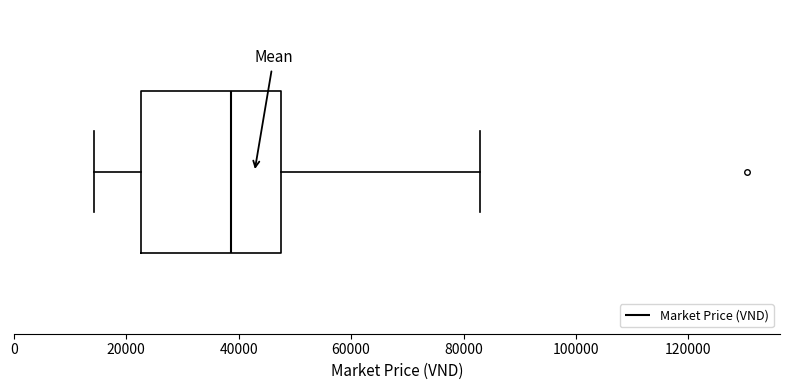

Transcribe this box plot: give where the median line is, the range the box spans, and where the two whiskers end, as read against the x-axis. The values are not printed on the chart, so give them approximately, as read against the axis.

median 38000, box 22000 to 48000, whiskers 14000 to 84000